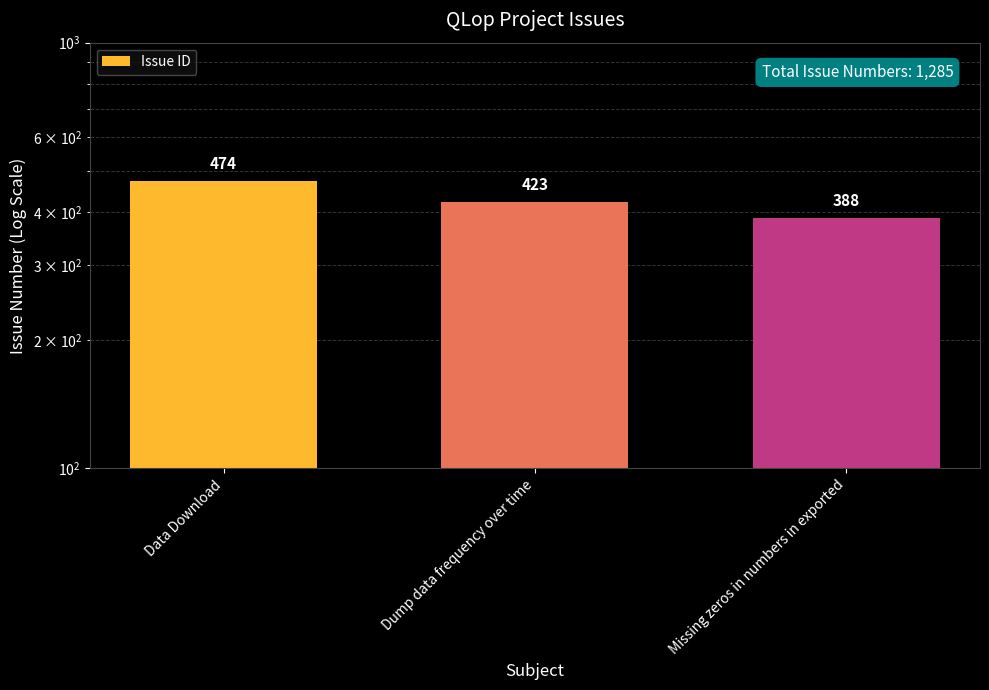

Does the chart contain any negative values?

No